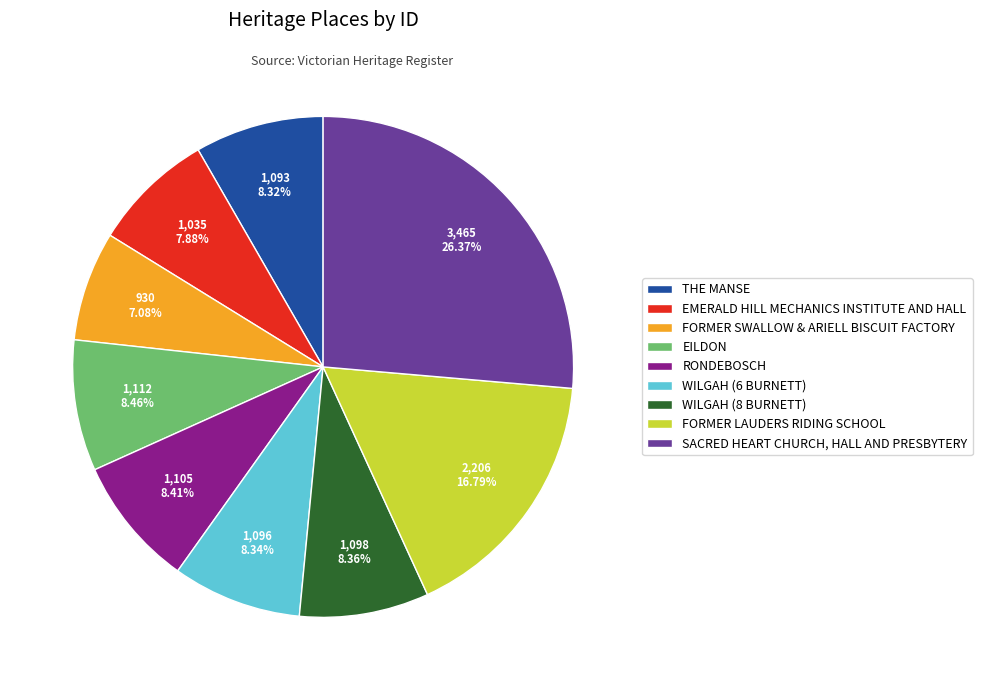

Is it true that EMERALD HILL MECHANICS INSTITUTE AND HALL is 1% of the pie?

False